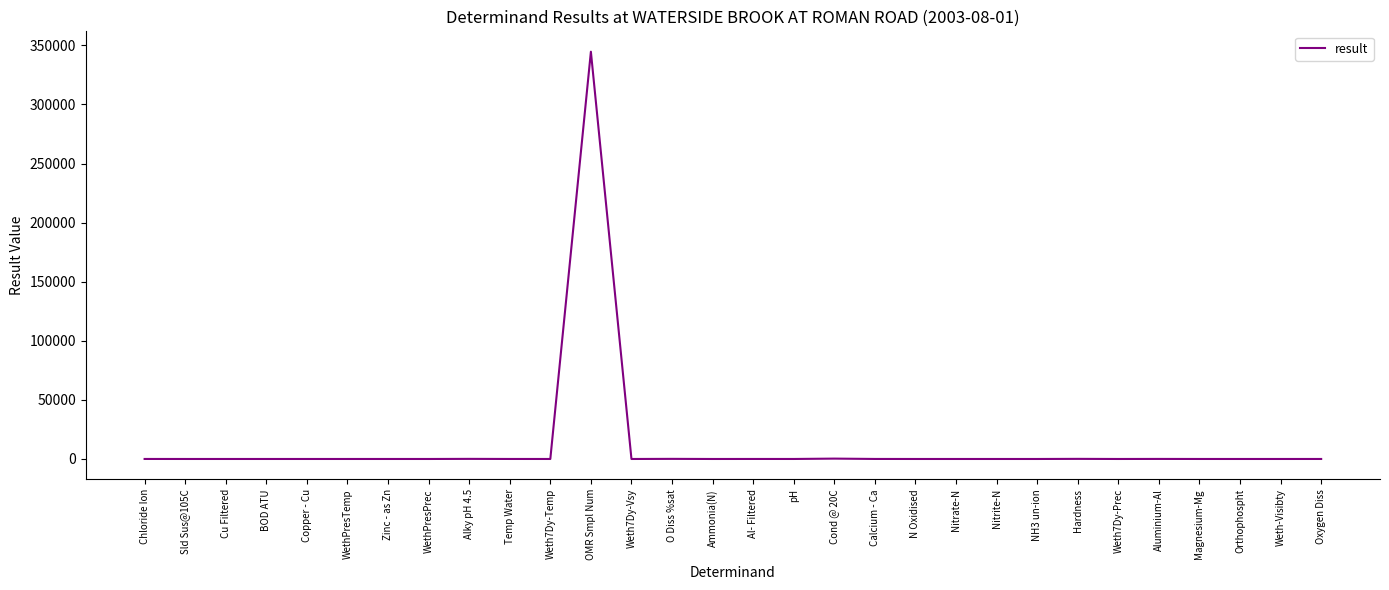

What is the difference between the maximum and minimum values?

344602.0